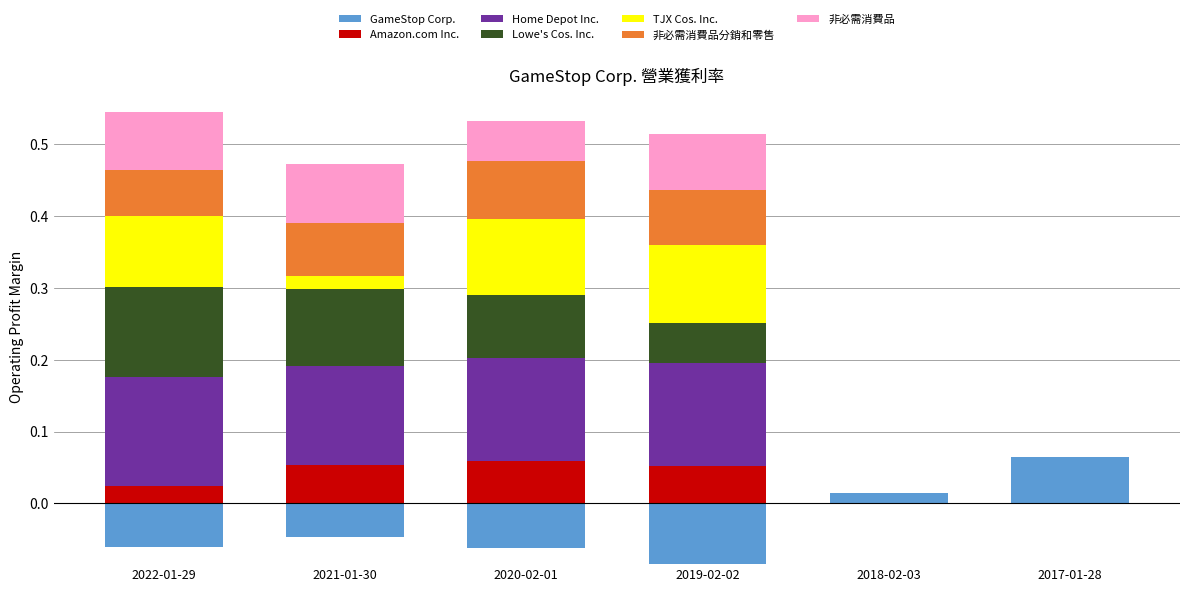

Between 2021-01-30 and 2018-02-03, which is larger?

2021-01-30